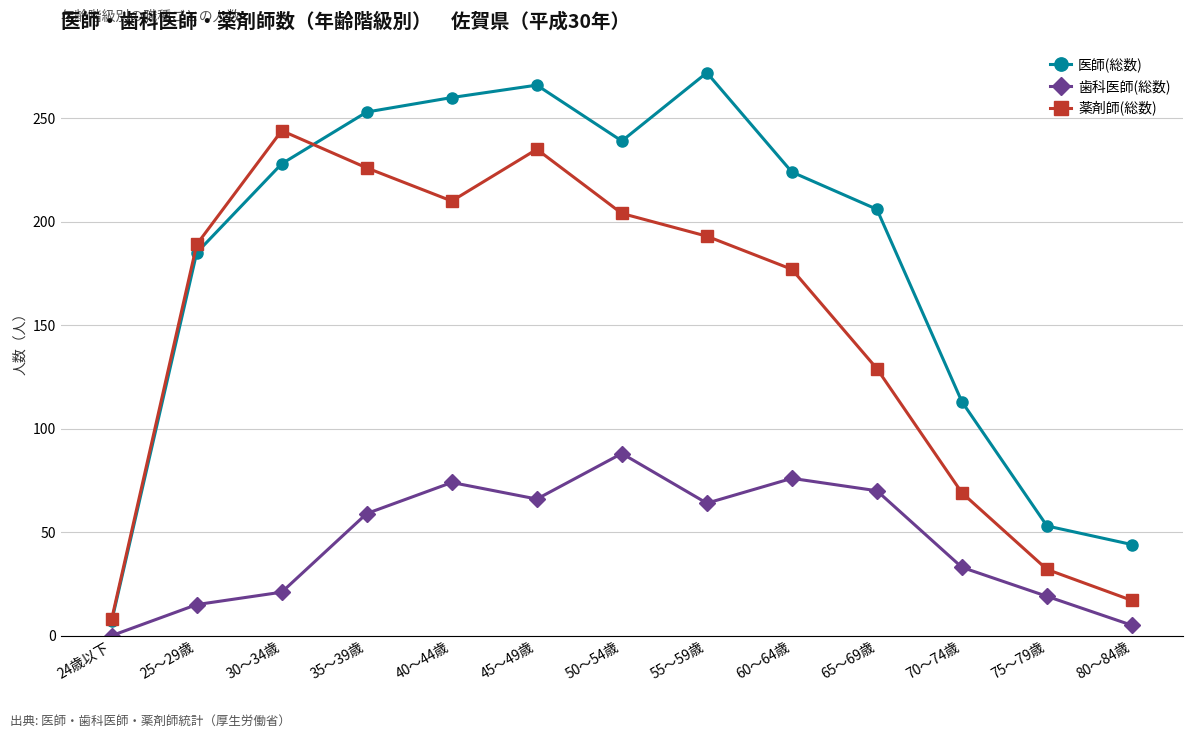

What is the maximum value for 薬剤師(総数)?

244